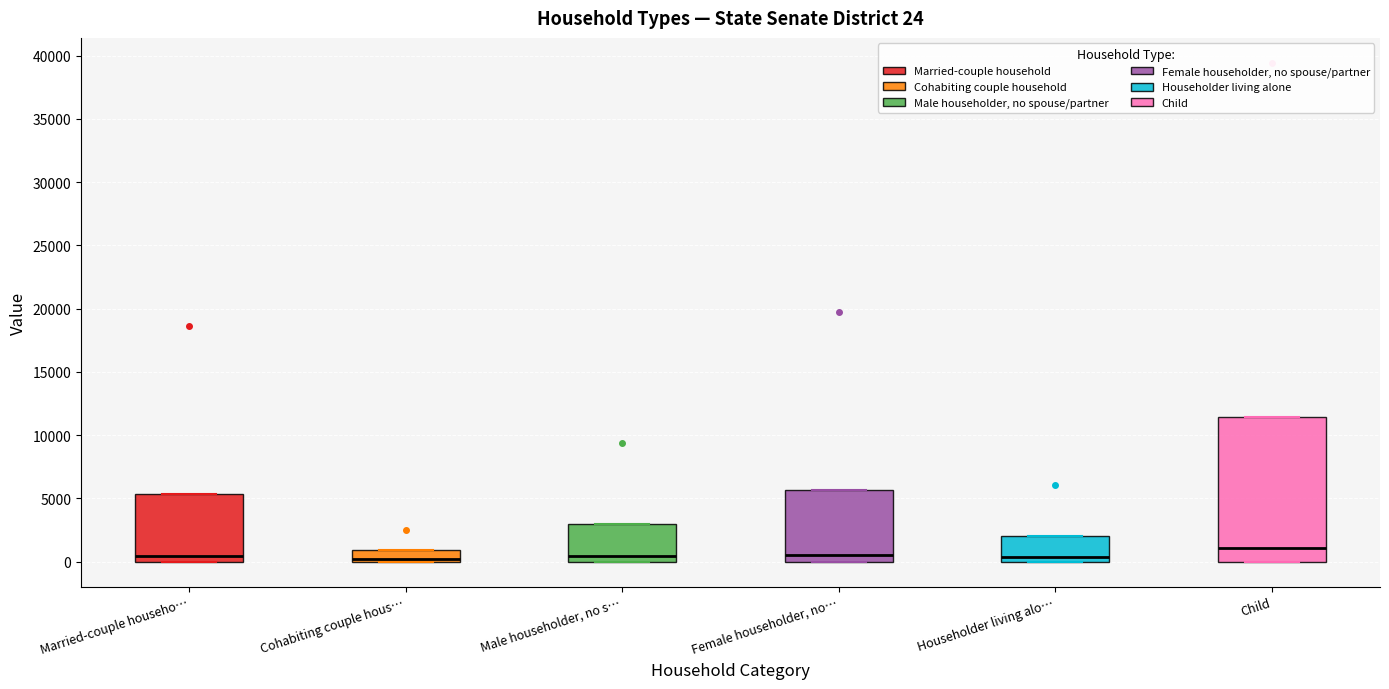

Which box's median line is the highest?

Child